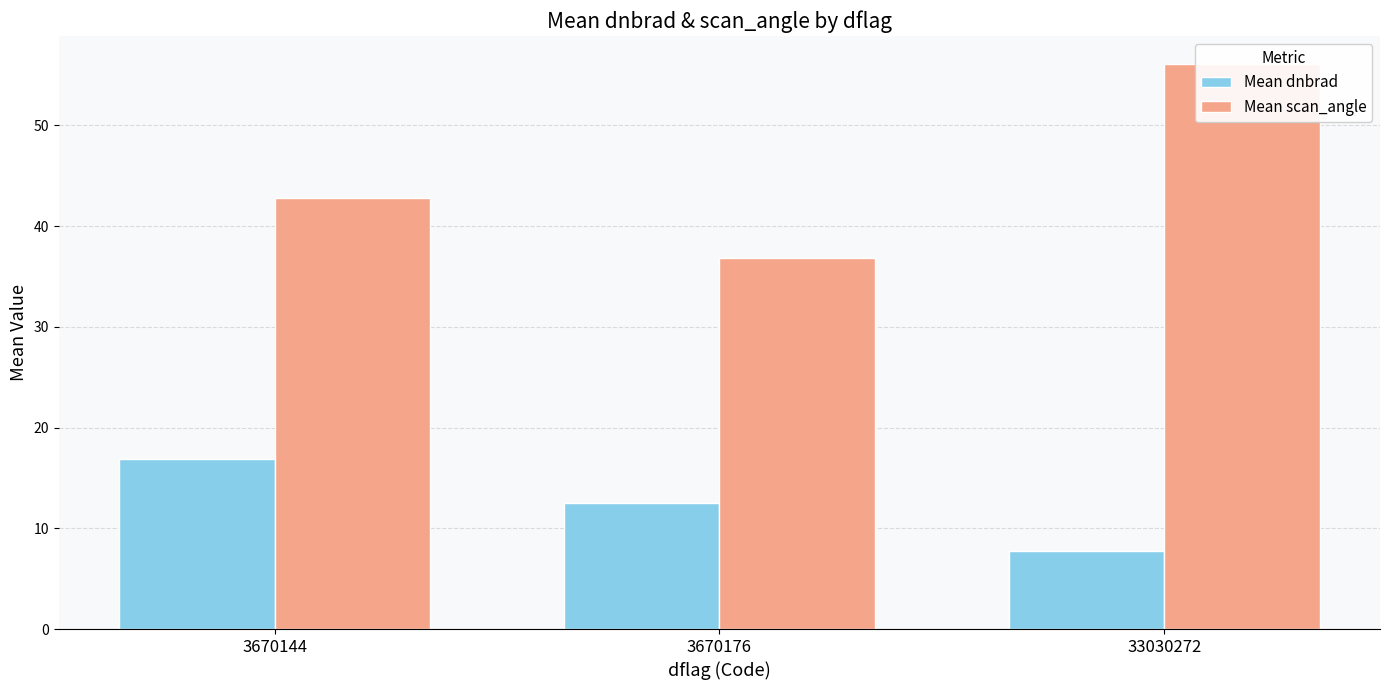

What is the value of the Mean dnbrad bar at the 3rd from the left?

7.8